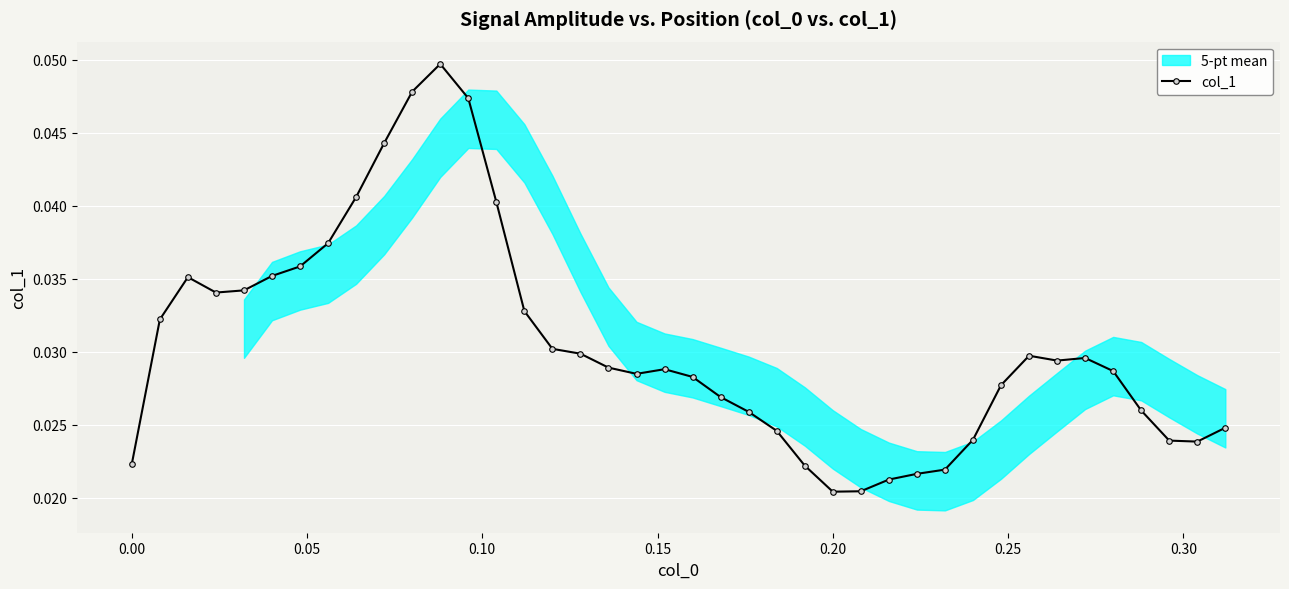

True or false: col_1 has more than 1 points higher than both neighbors.

True